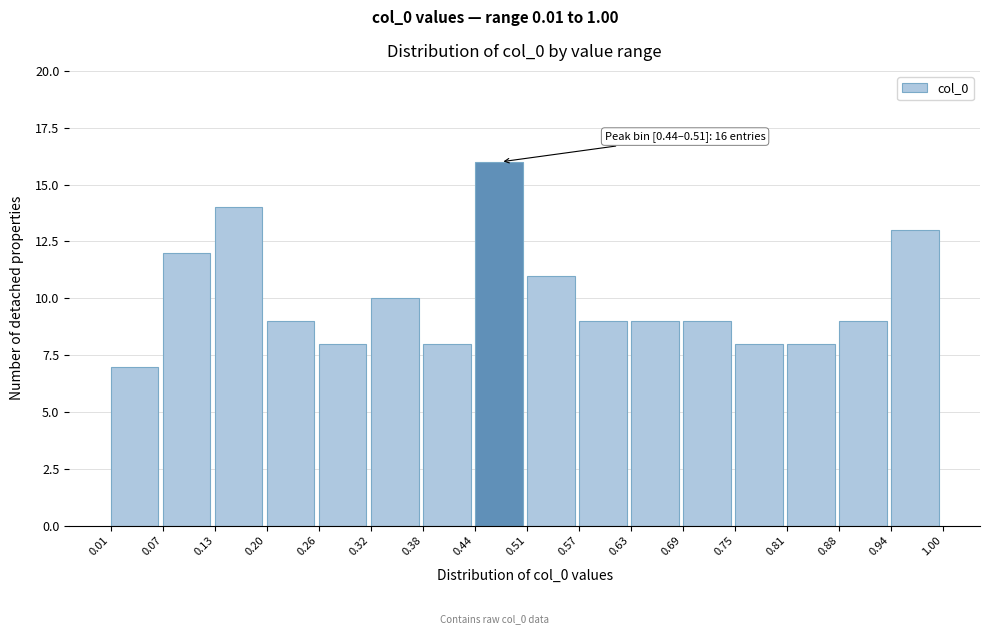

Which range on the x-axis has the tallest bar?

0.44 to 0.51